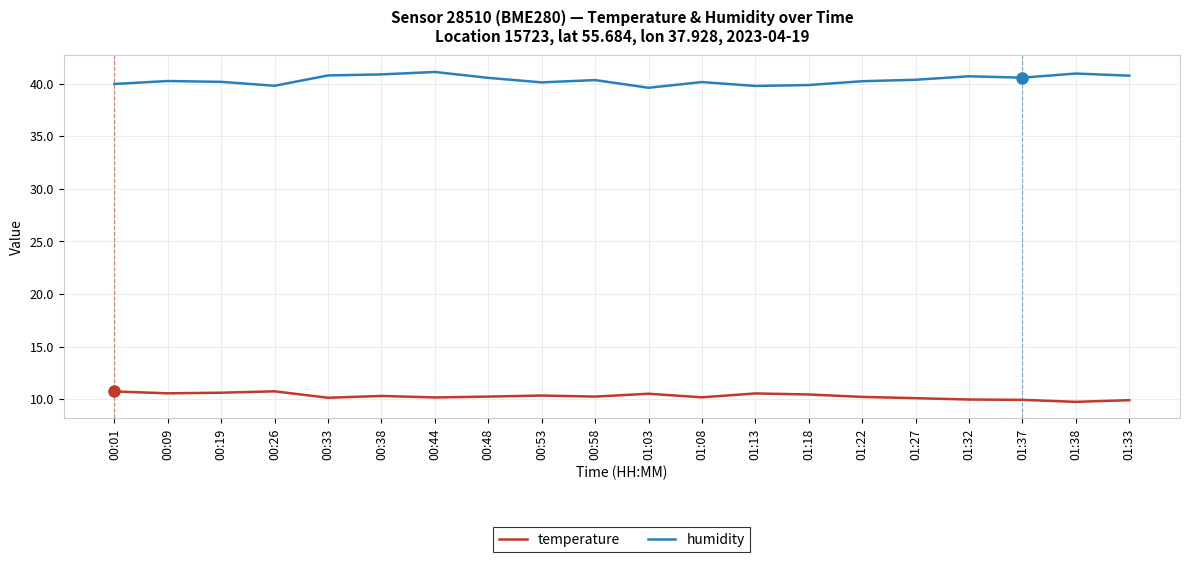

What are all the series names shown in the legend?

temperature, humidity